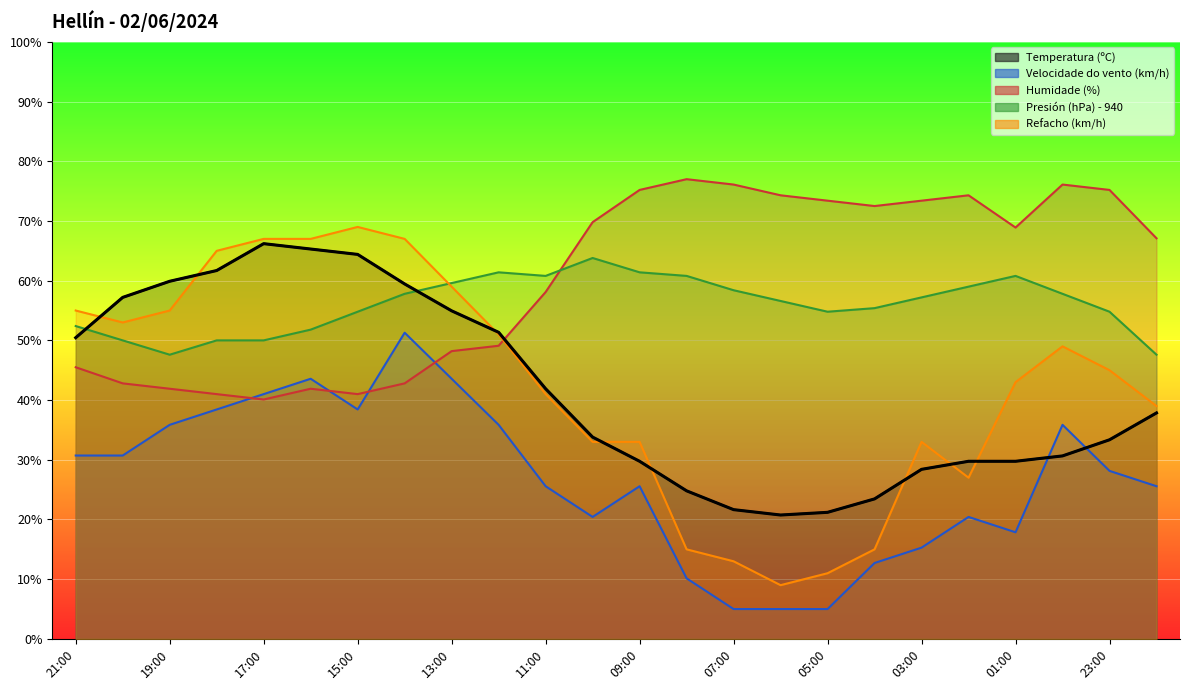

True or false: Velocidade do vento (km/h) and Humidade (%) cross at least once.

True